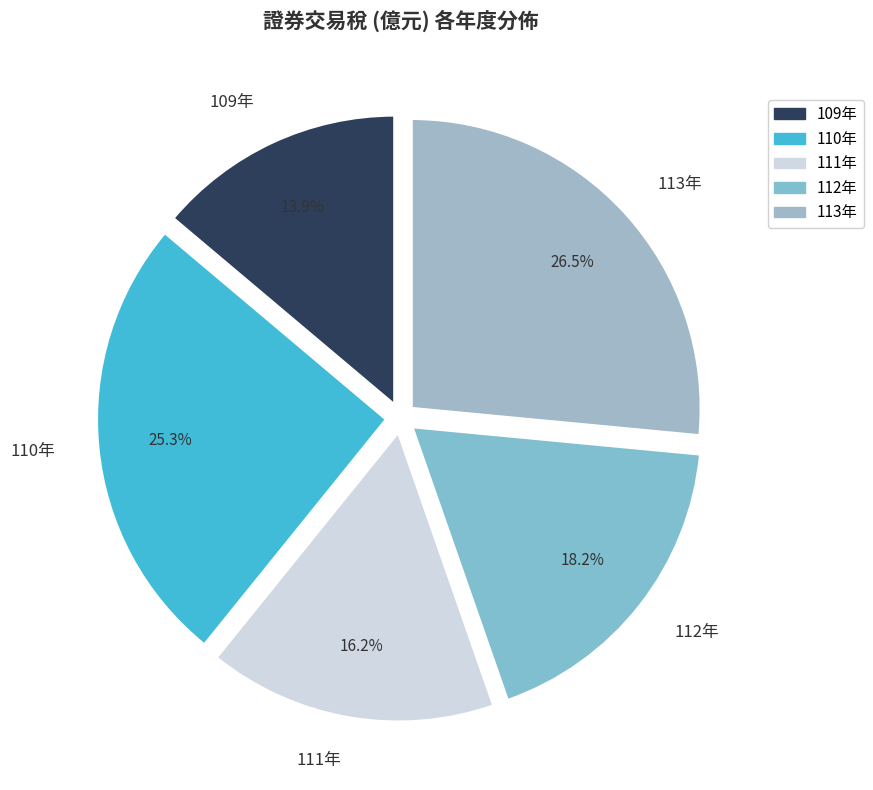

How many segments does this pie chart have?

5